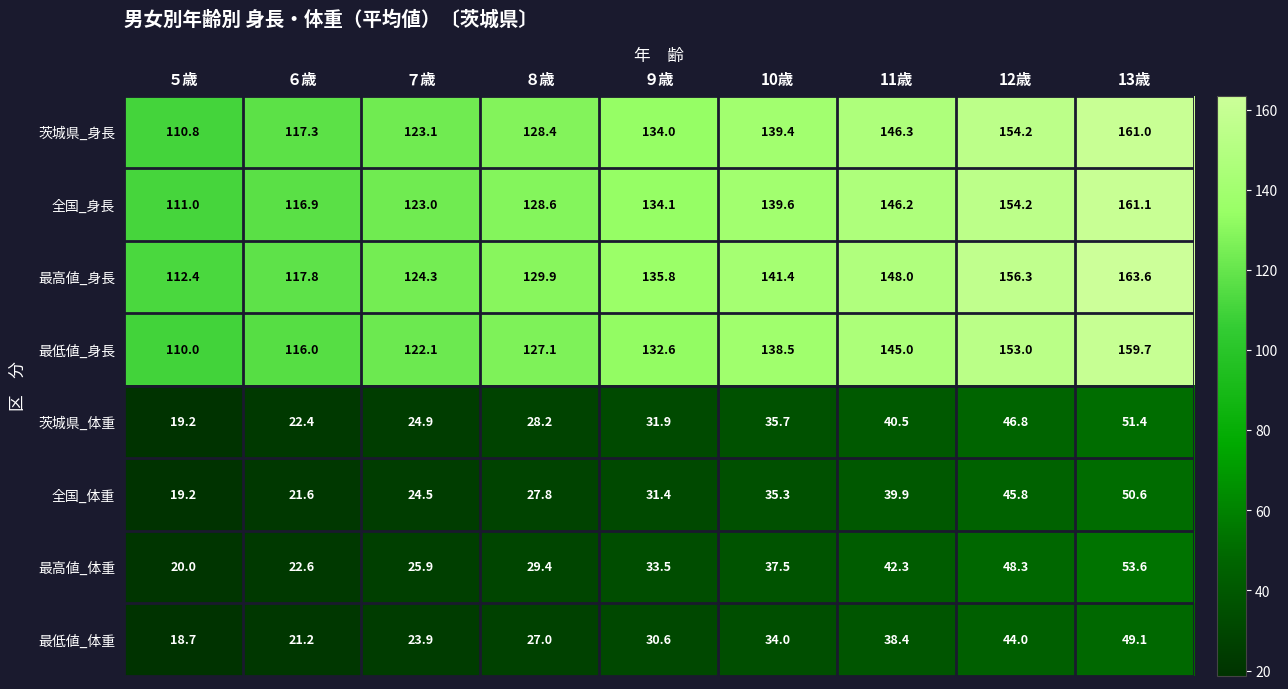

What is the spread (max minus min) of values at ８歳?

102.9